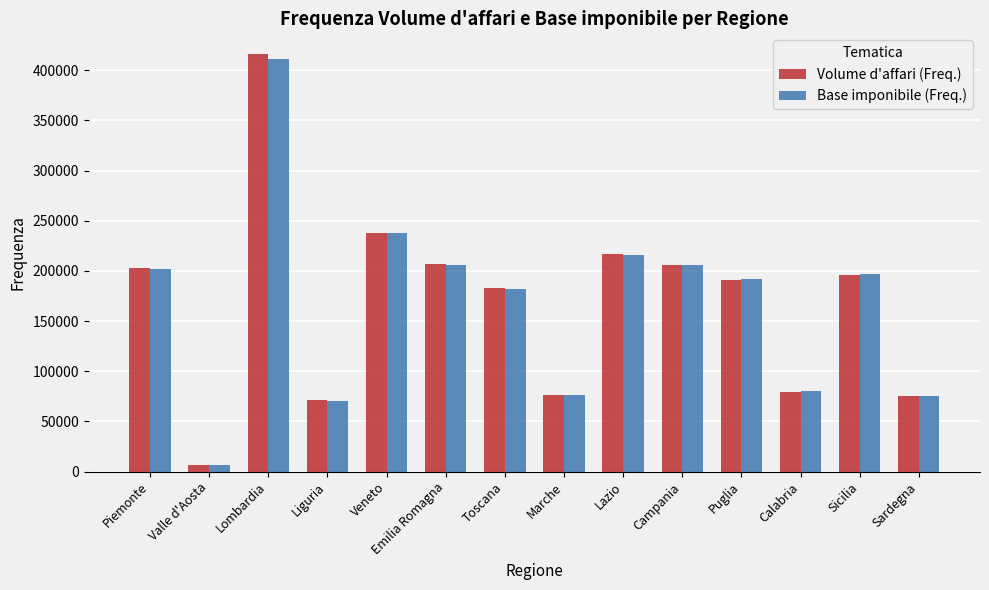

What is the sum of the Base imponibile (Freq.) values at Sicilia and Sardegna?

272611